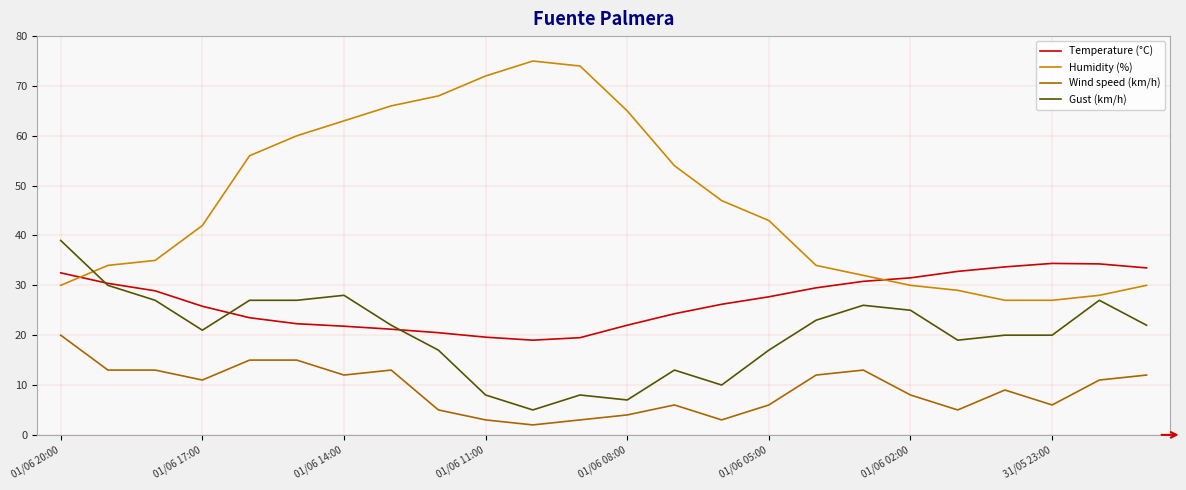

Which series has the largest total across all categories?

Humidity (%)